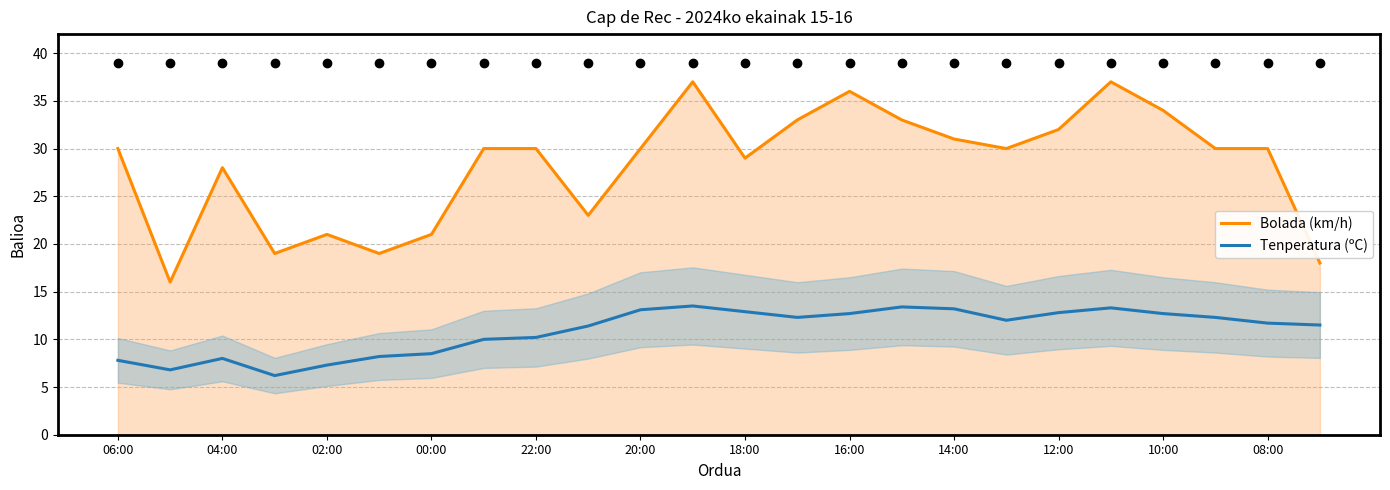

True or false: Tenperatura (ºC) and Bolada (km/h) intersect in this chart.

False